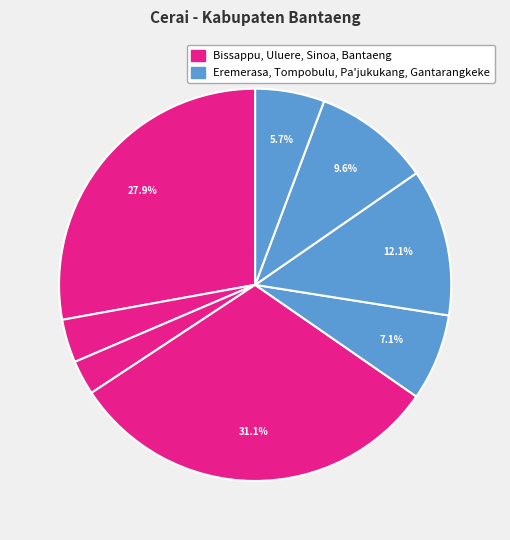

How many slices are in this pie chart?

8